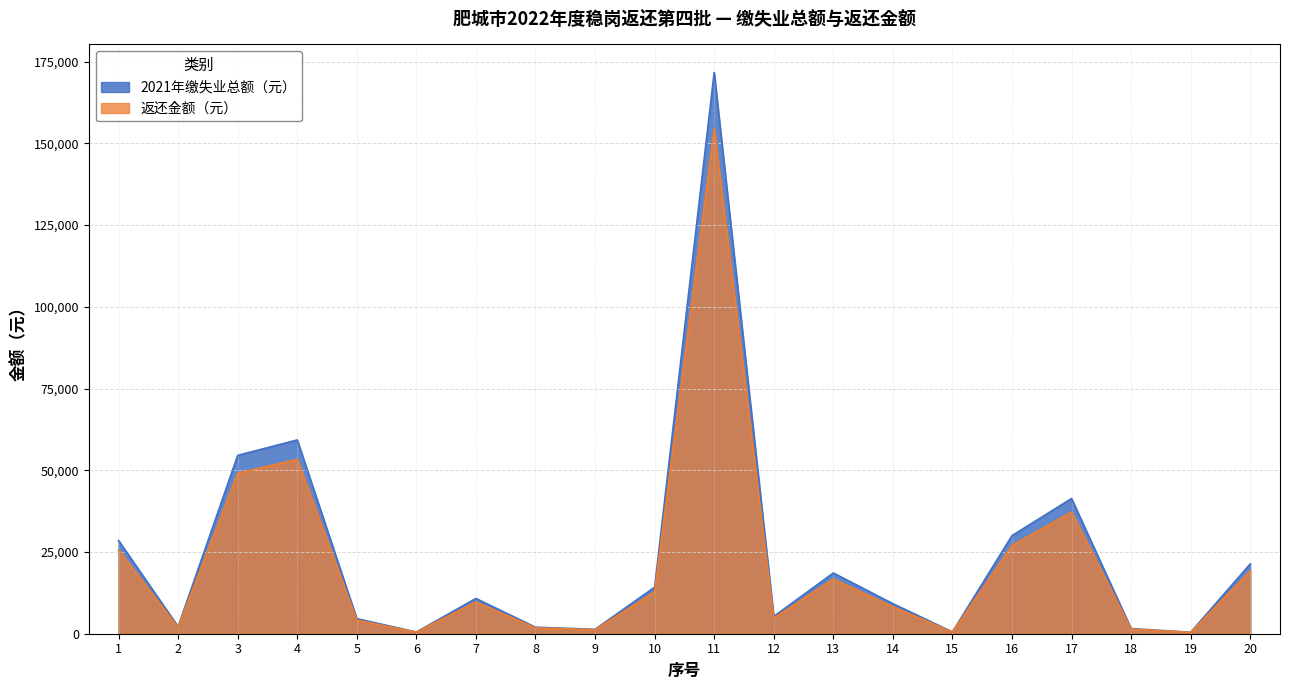

The value of 2021年缴失业总额（元） at 3 is 54552.9. True or false?

True